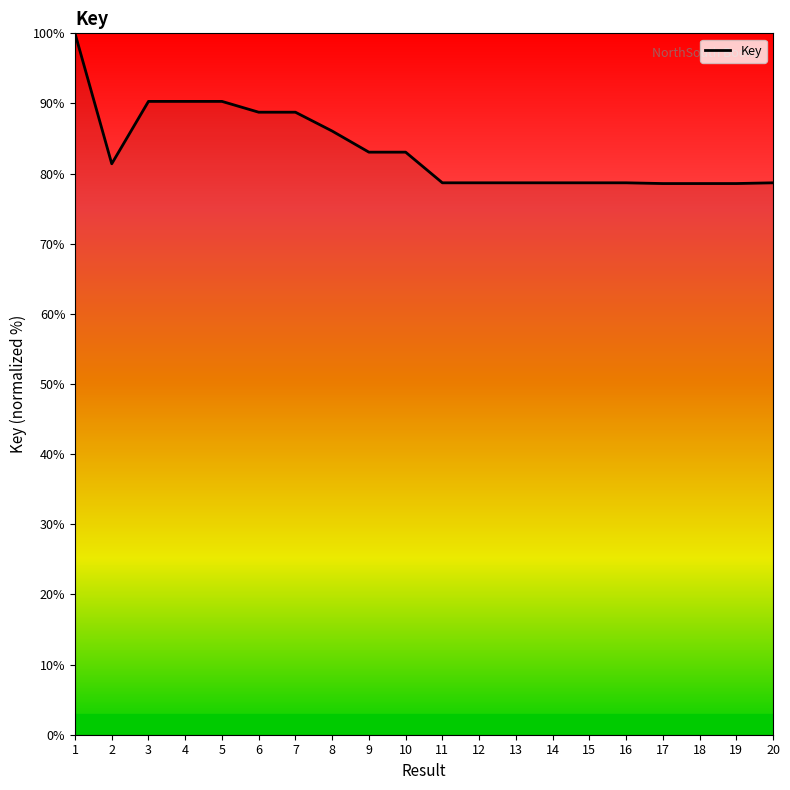

What is the greatest value displayed?

100.0